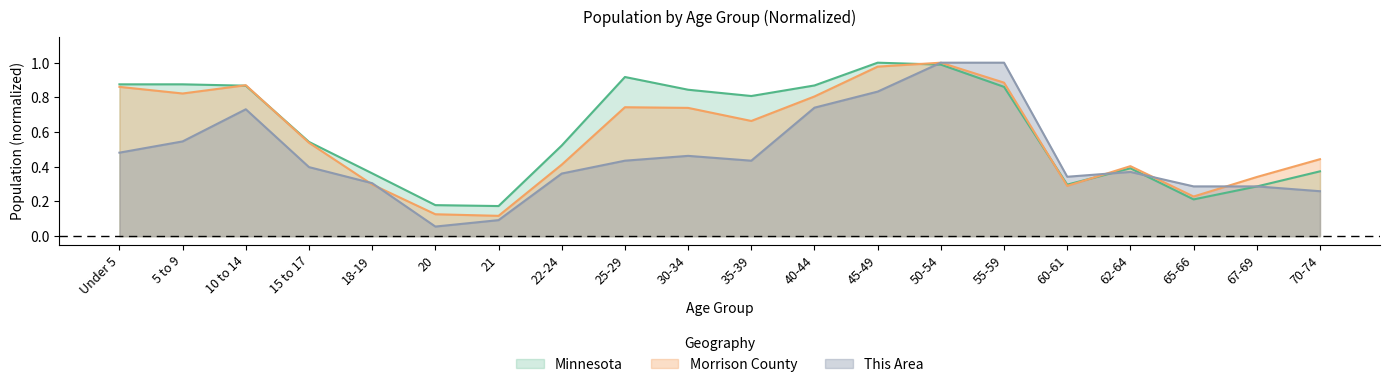

At which category does the chart reach its minimum across all series?

20